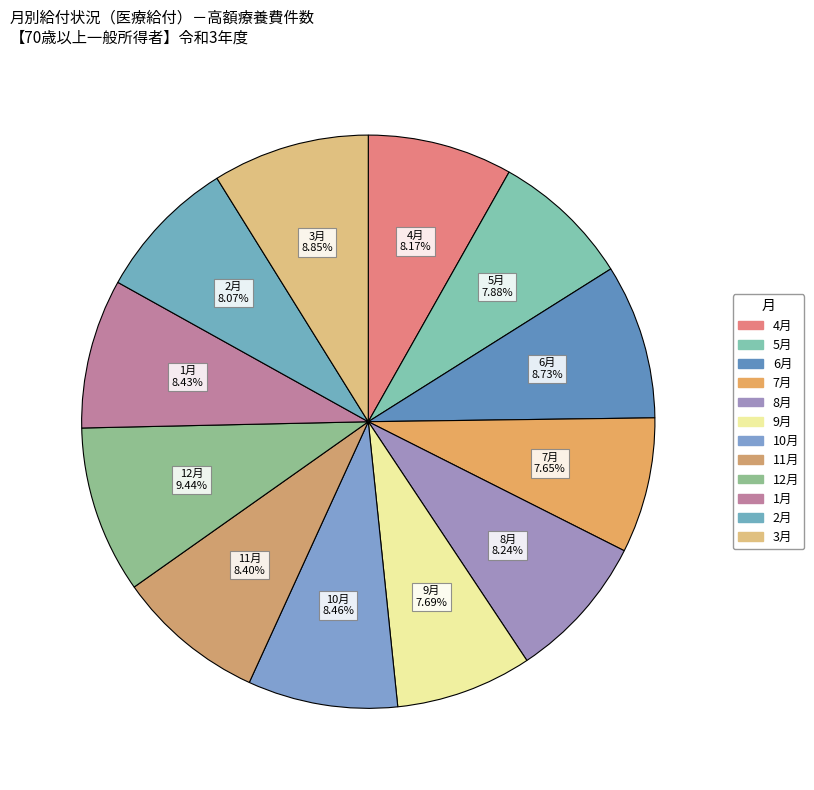

How many segments does this pie chart have?

12